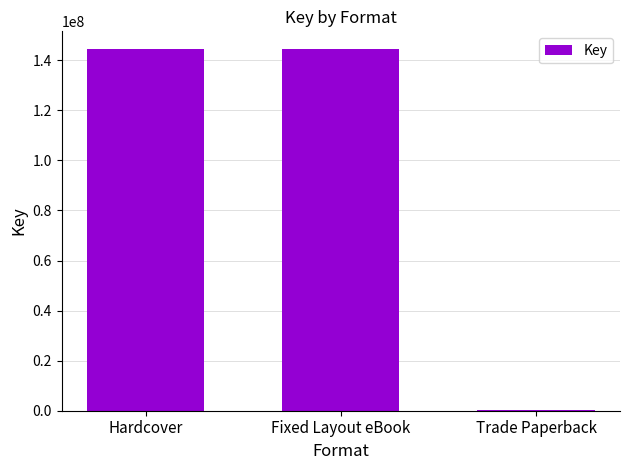

Does the chart contain stacked bars?

No